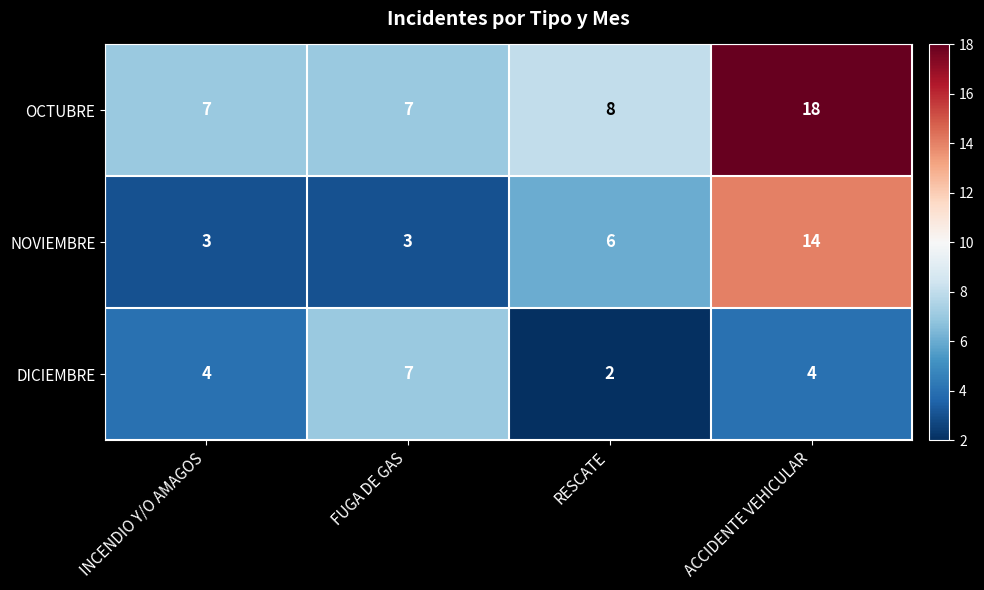

What is the difference between the highest and lowest values at INCENDIO Y/O AMAGOS?

4